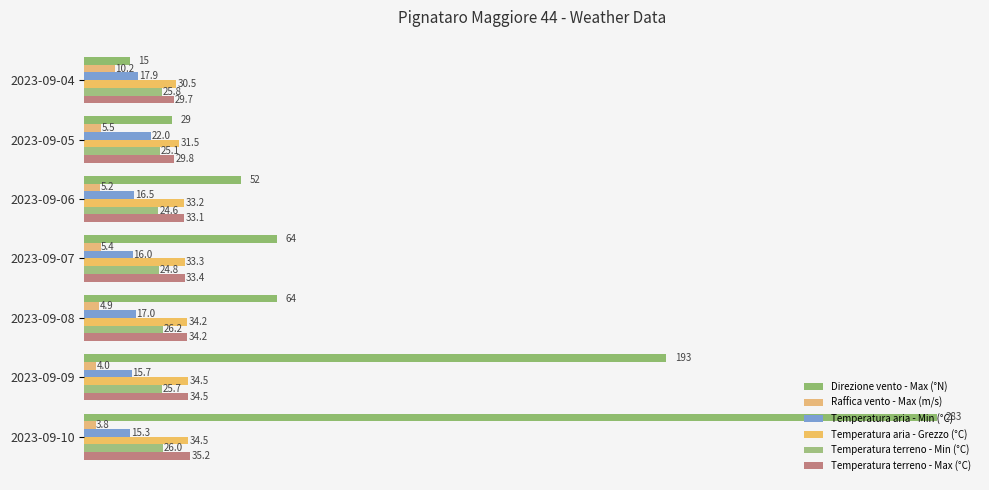

What is the average value of the Temperatura terreno - Min (°C) series?

25.5